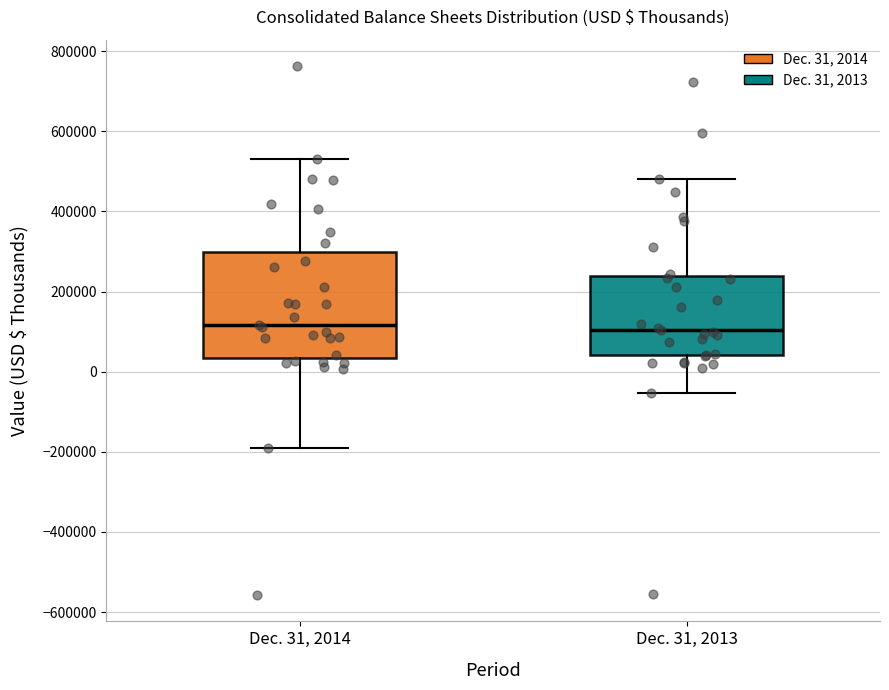

Reading left to right, read every box against the y-axis: the position of its median line, the range the box covers, and the ends of its whiskers. The values are not printed on the chart, so give them approximately, as read against the axis.

Dec. 31, 2014: median 120000, box 40000 to 300000, whiskers -200000 to 540000
Dec. 31, 2013: median 100000, box 40000 to 240000, whiskers -60000 to 480000